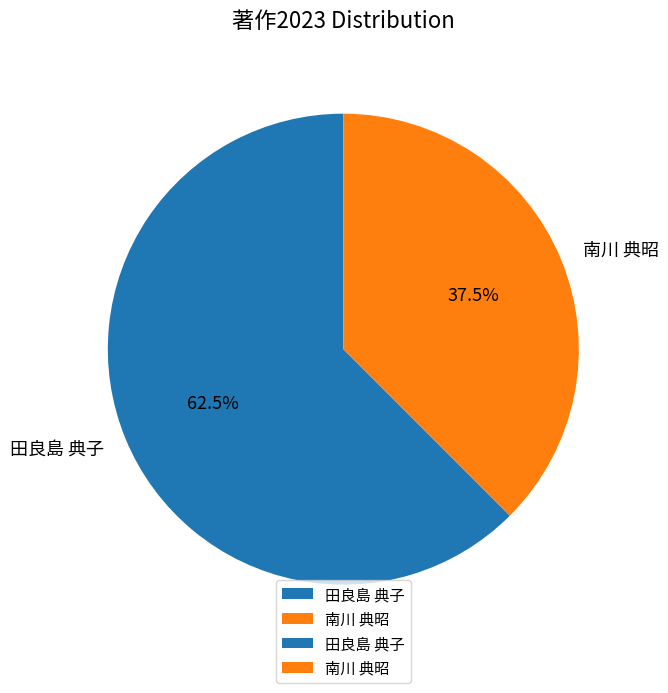

What is the largest slice in the pie chart?

田良島 典子